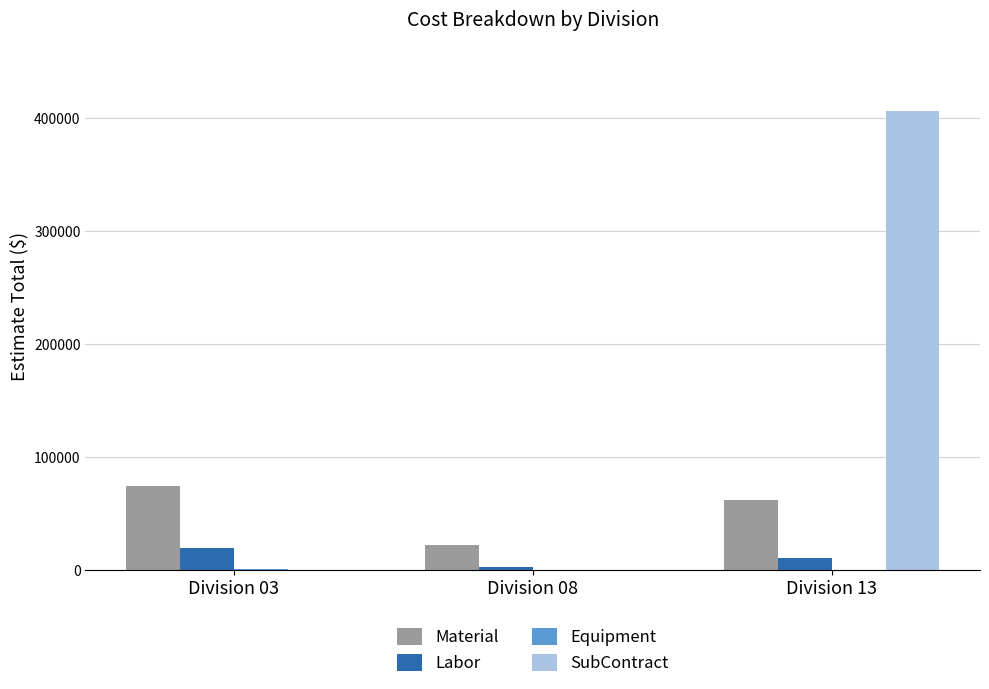

How many groups of bars are there?

3